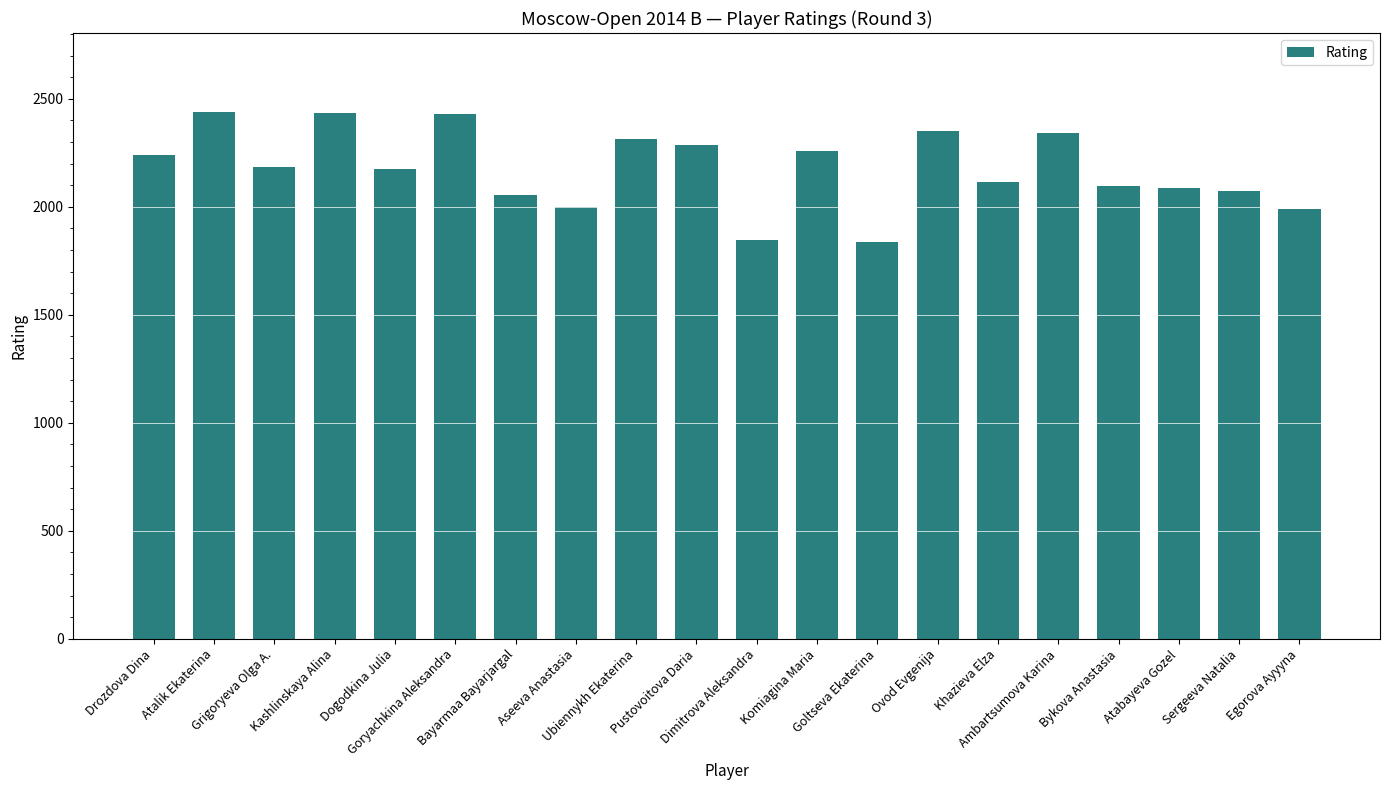

What is the average value?

2178